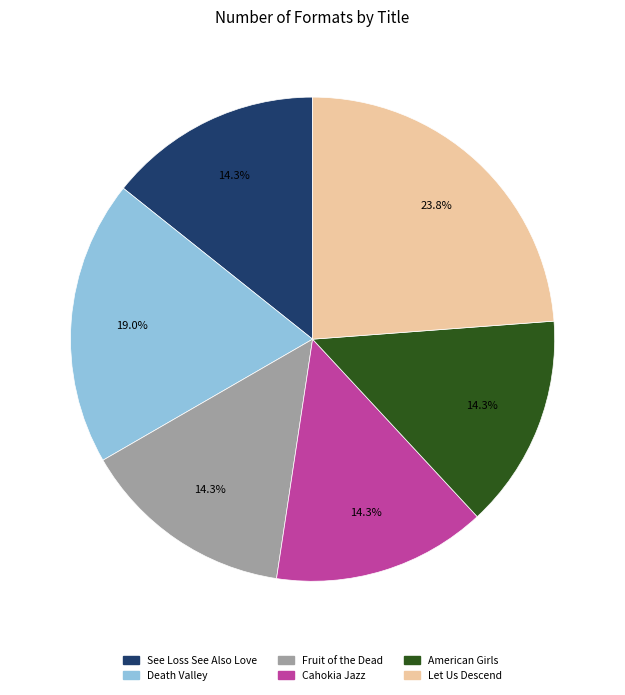

What is the ratio of the value at See Loss See Also Love to the value at American Girls?

1.0